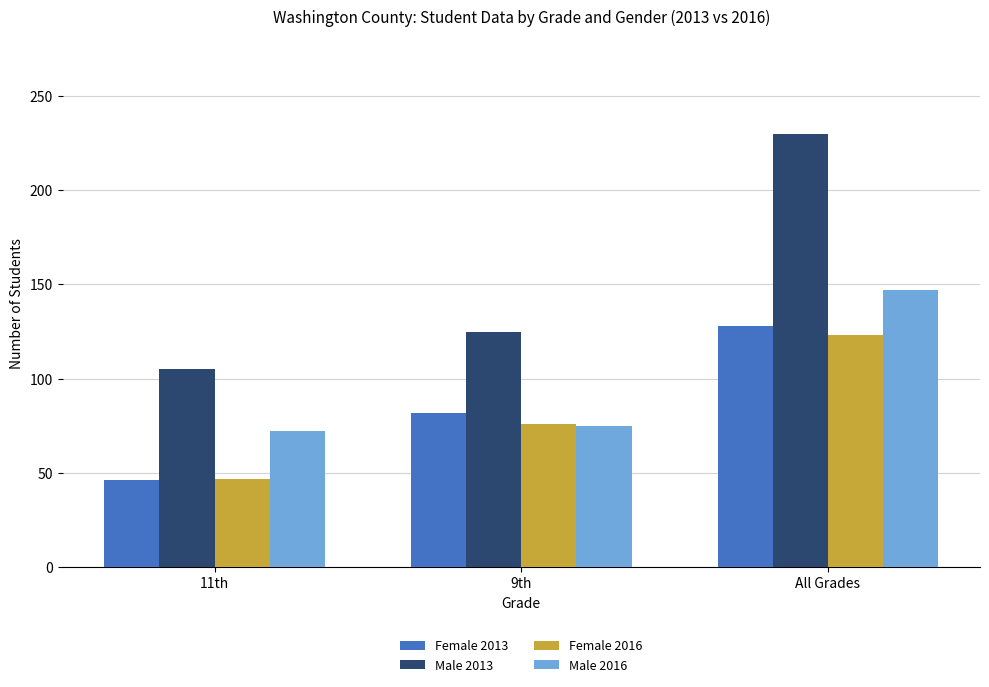

The Male 2013 series shows 74 at 9th. True or false?

False